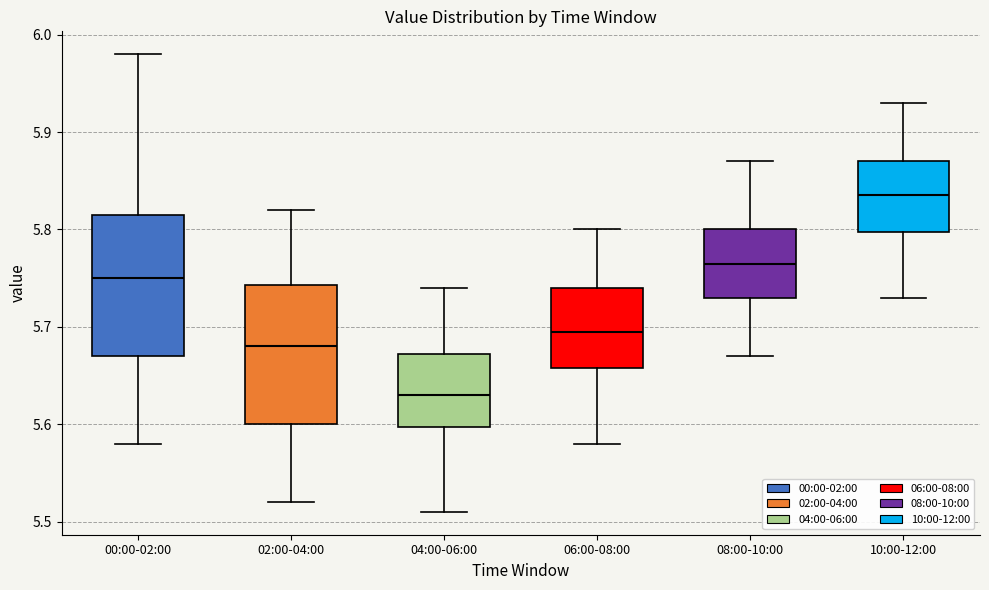

Which box has the lowest median line?

04:00-06:00